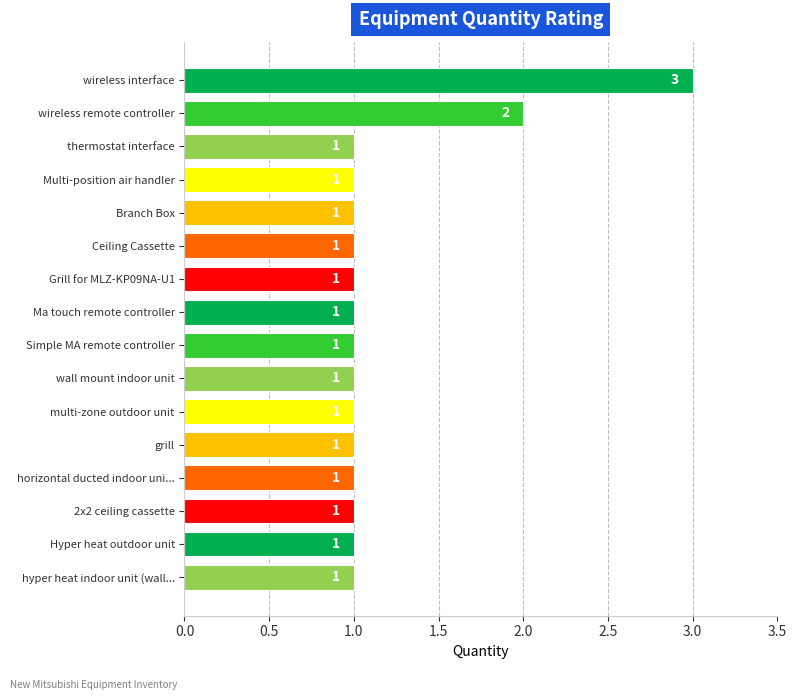

Reading top to bottom, what are all the values shown in this chart?

3	2	1	1	1	1	1	1	1	1	1	1	1	1	1	1